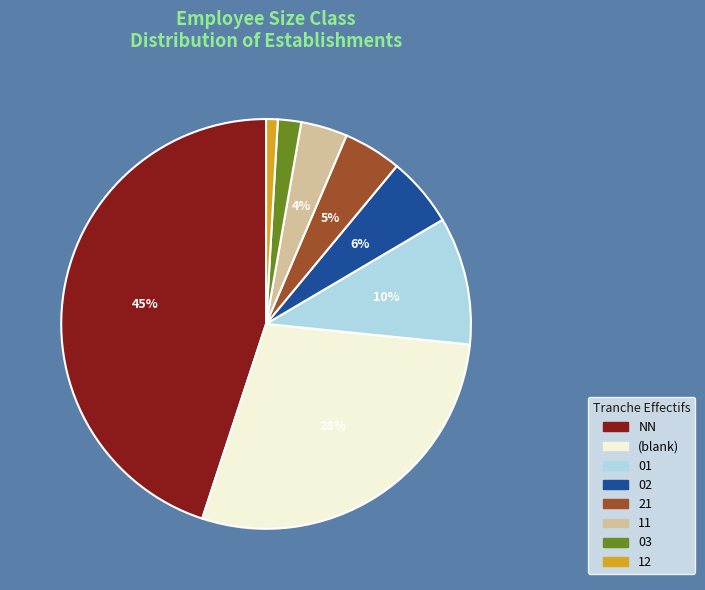

To the nearest percent, what is the average slice percentage?

12%